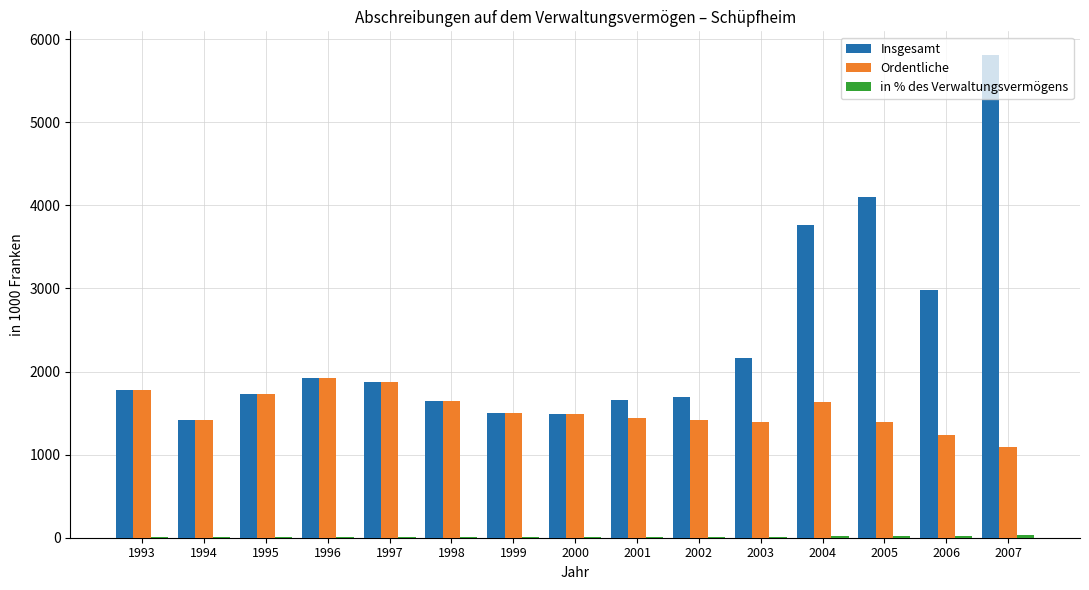

What is the sum of all Insgesamt values?

35528.2